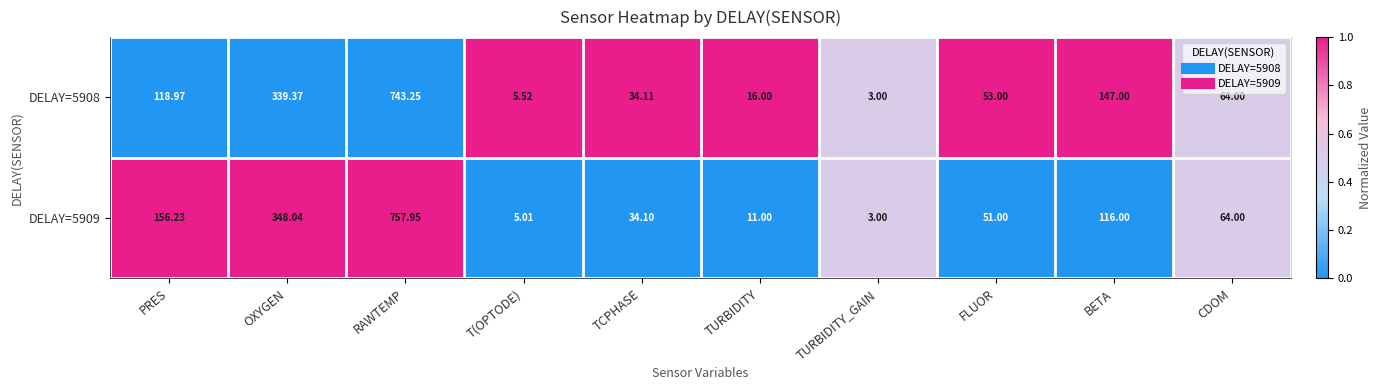

Is the value of DELAY=5908 at PRES greater than the value of DELAY=5909 at TURBIDITY_GAIN?

Yes